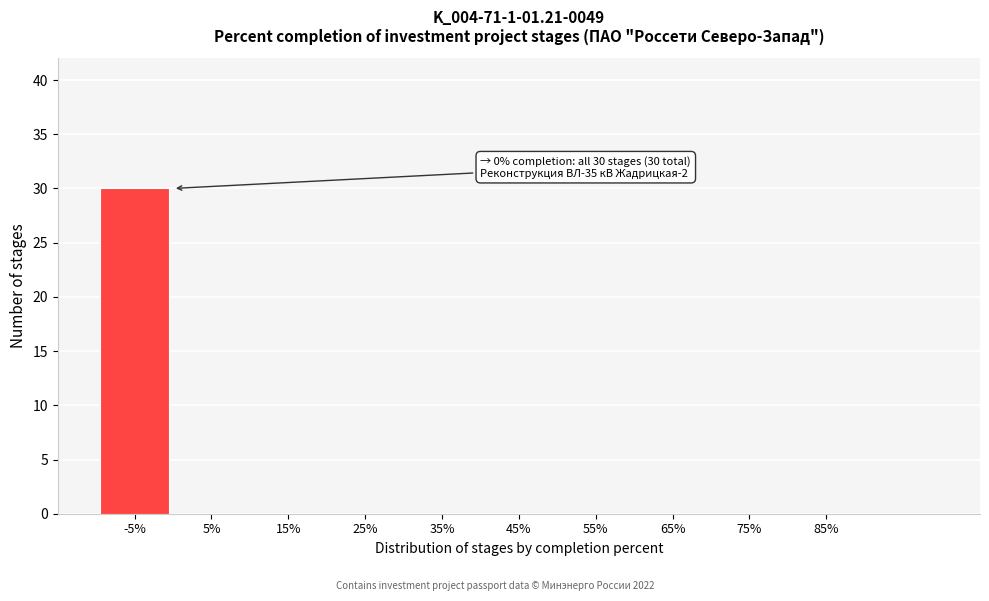

Reading right to left, what are all the values shown in this chart?

85%=0	75%=0	65%=0	55%=0	45%=0	35%=0	25%=0	15%=0	5%=0	-5%=30